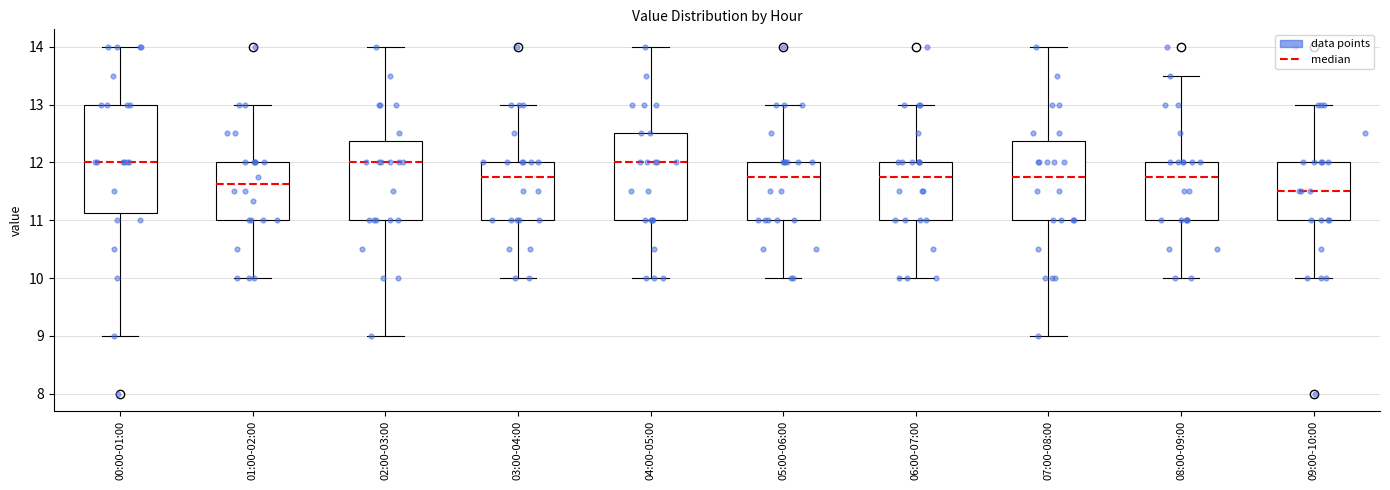

Which box is the tallest, from its lower edge to its upper edge?

00:00-01:00